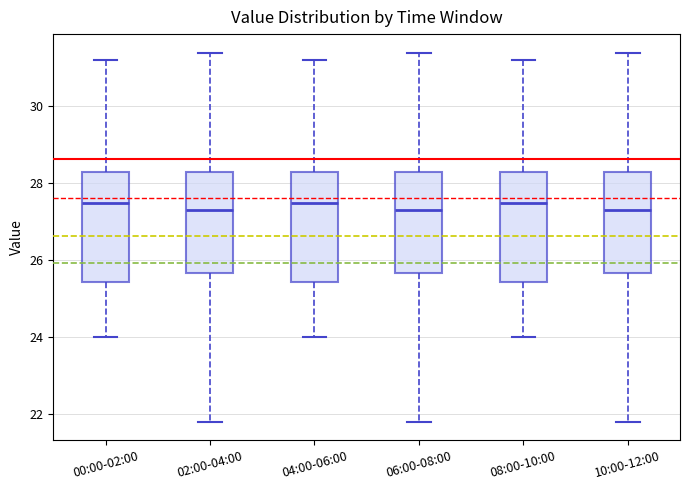

Reading left to right, read every box against the y-axis: the position of its median line, the range the box covers, and the ends of its whiskers. The values are not printed on the chart, so give them approximately, as read against the axis.

00:00-02:00: median 27.6, box 25.4 to 28.4, whiskers 24.0 to 31.2
02:00-04:00: median 27.4, box 25.6 to 28.4, whiskers 21.8 to 31.4
04:00-06:00: median 27.6, box 25.4 to 28.4, whiskers 24.0 to 31.2
06:00-08:00: median 27.4, box 25.6 to 28.4, whiskers 21.8 to 31.4
08:00-10:00: median 27.6, box 25.4 to 28.4, whiskers 24.0 to 31.2
10:00-12:00: median 27.4, box 25.6 to 28.4, whiskers 21.8 to 31.4